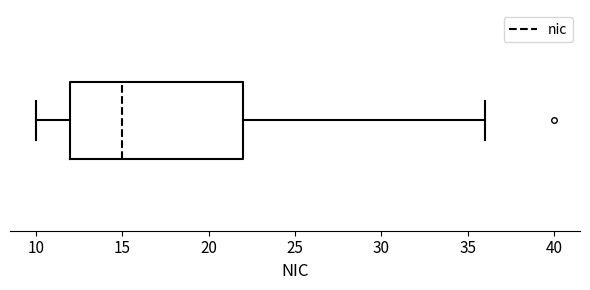

Where is the left edge of the box on the x-axis? The values are not printed on the chart, so give them approximately, as read against the axis.

12